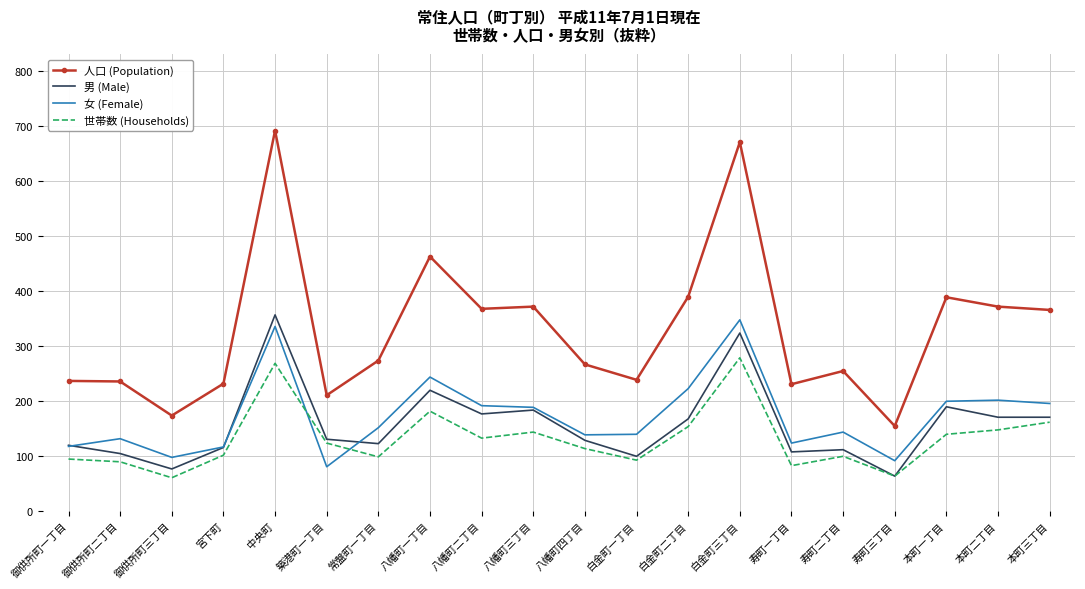

The value of 女 (Female) at 白金町三丁目 is 469. True or false?

False